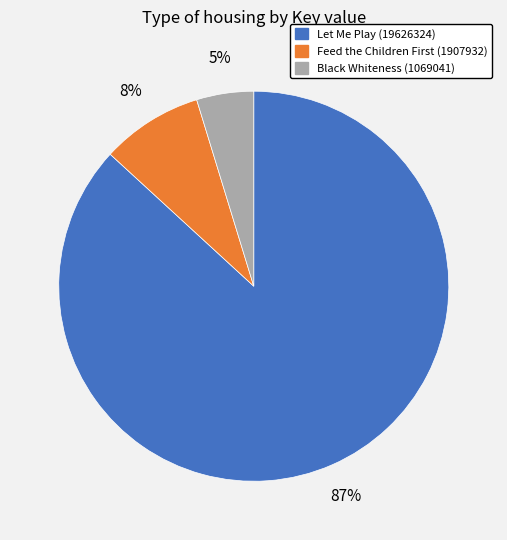

True or false: Black Whiteness (1069041) accounts for 5% of the total.

True